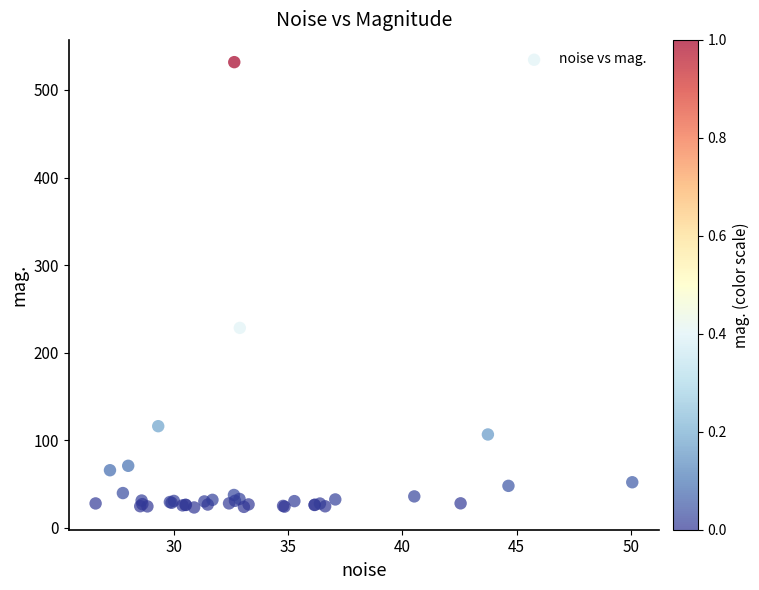

What Y value in the scatter plot is closest to 277?

228.3